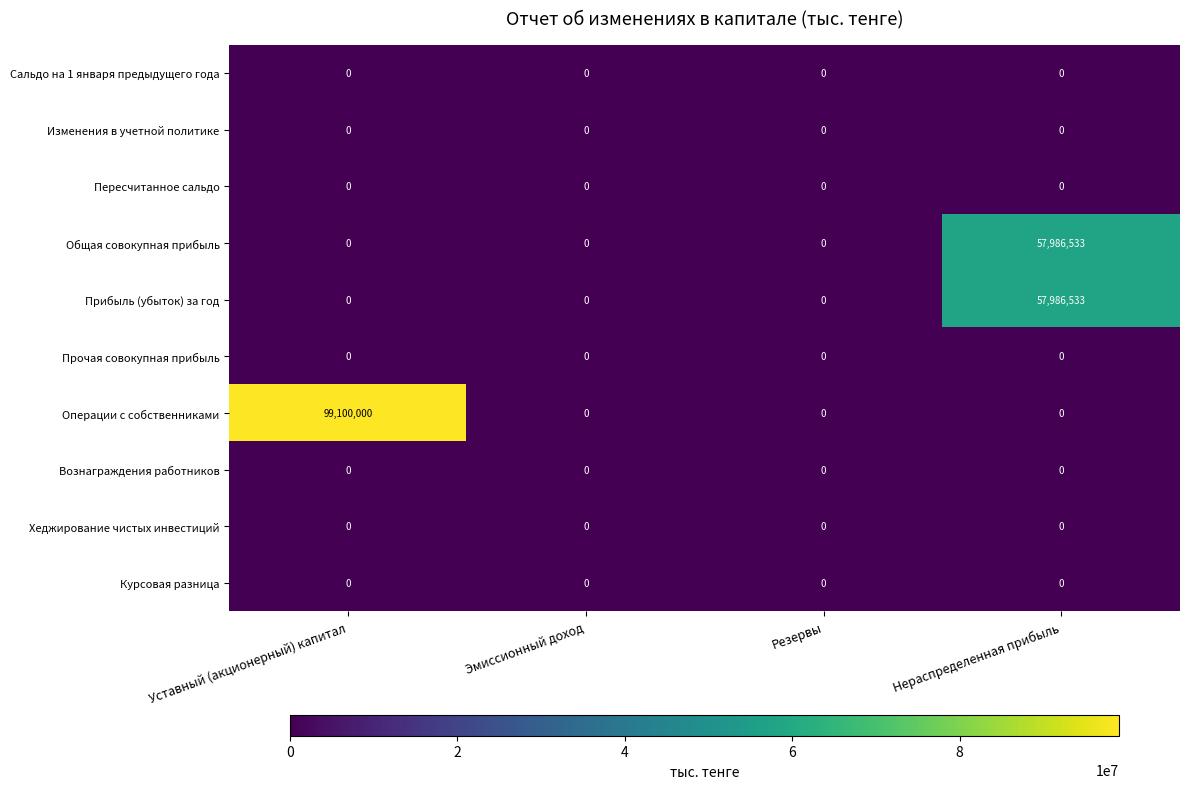

How many Операции с собственниками values are between 0 and 99100000?

4